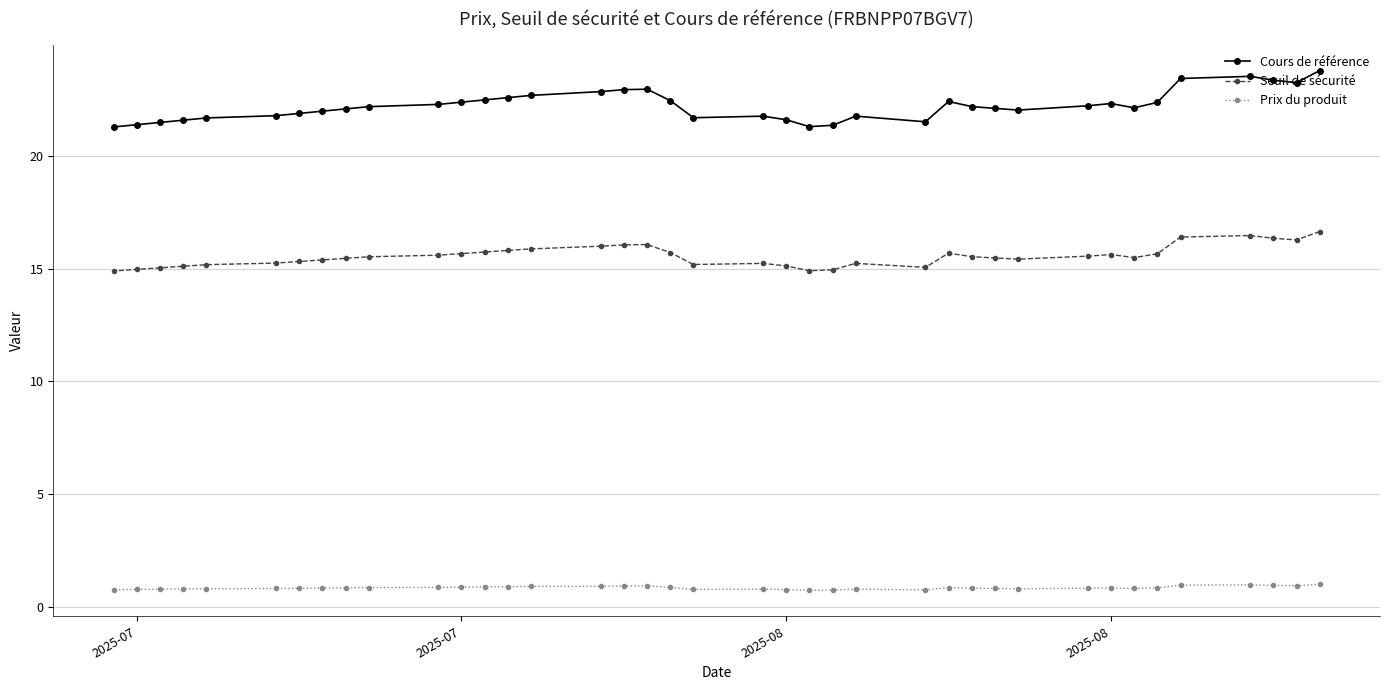

What are all the series names shown in the legend?

Cours de référence, Seuil de sécurité, Prix du produit